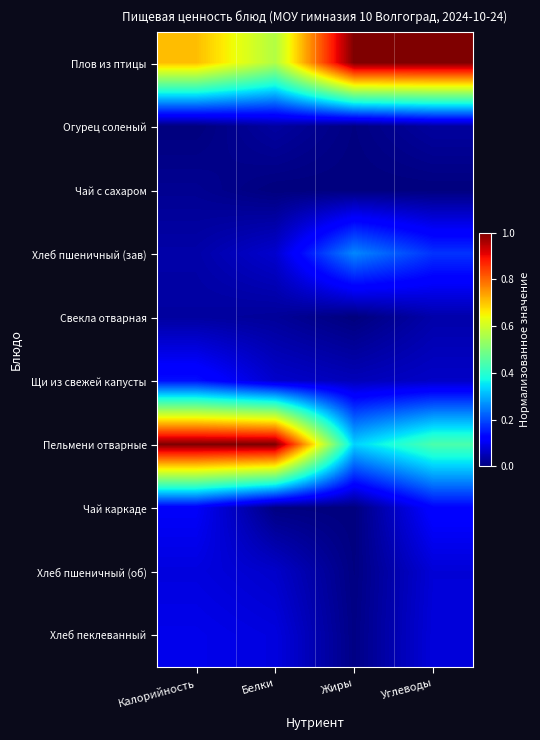

List the series in order of their peak value, highest first.

Плов из птицы, Пельмени отварные, Хлеб пшеничный (зав), Щи из свежей капусты, Чай каркаде, Хлеб пеклеванный, Хлеб пшеничный (об), Свекла отварная, Огурец соленый, Чай с сахаром